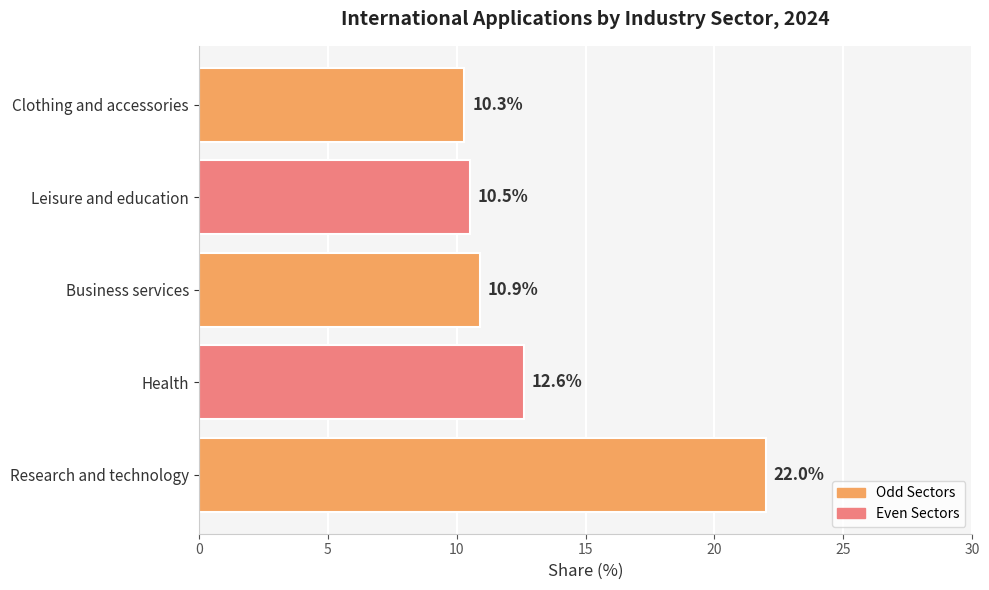

What is the difference between the maximum and minimum values?

11.7